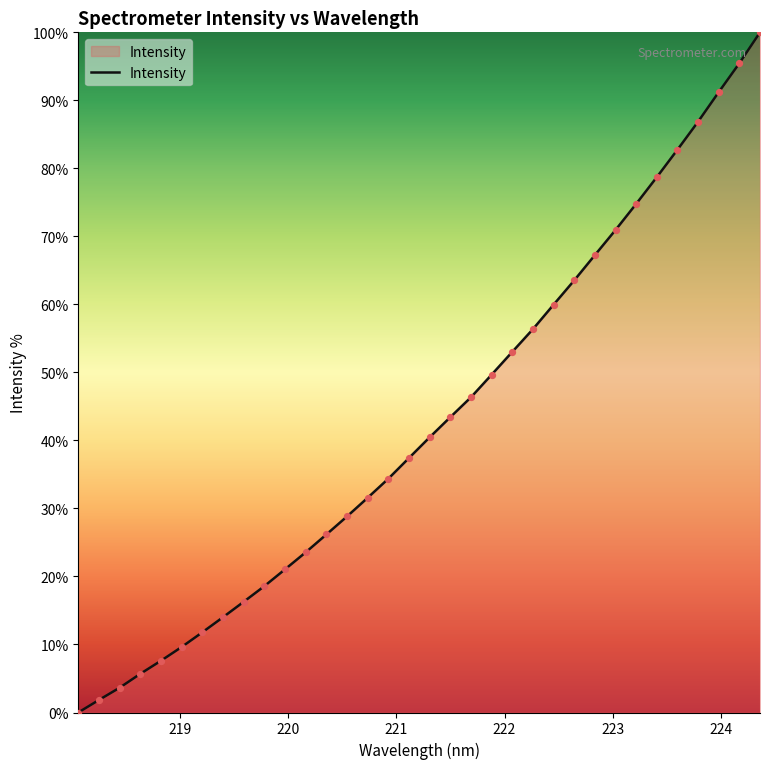

What is the difference between the maximum and minimum values?

100.0